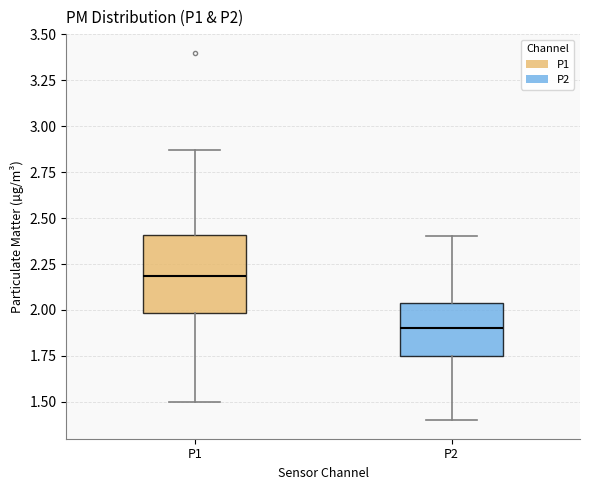

Reading left to right, read every box against the y-axis: the position of its median line, the range the box covers, and the ends of its whiskers. The values are not printed on the chart, so give them approximately, as read against the axis.

P1: median 2.20, box 2.00 to 2.40, whiskers 1.50 to 2.85
P2: median 1.90, box 1.75 to 2.05, whiskers 1.40 to 2.40